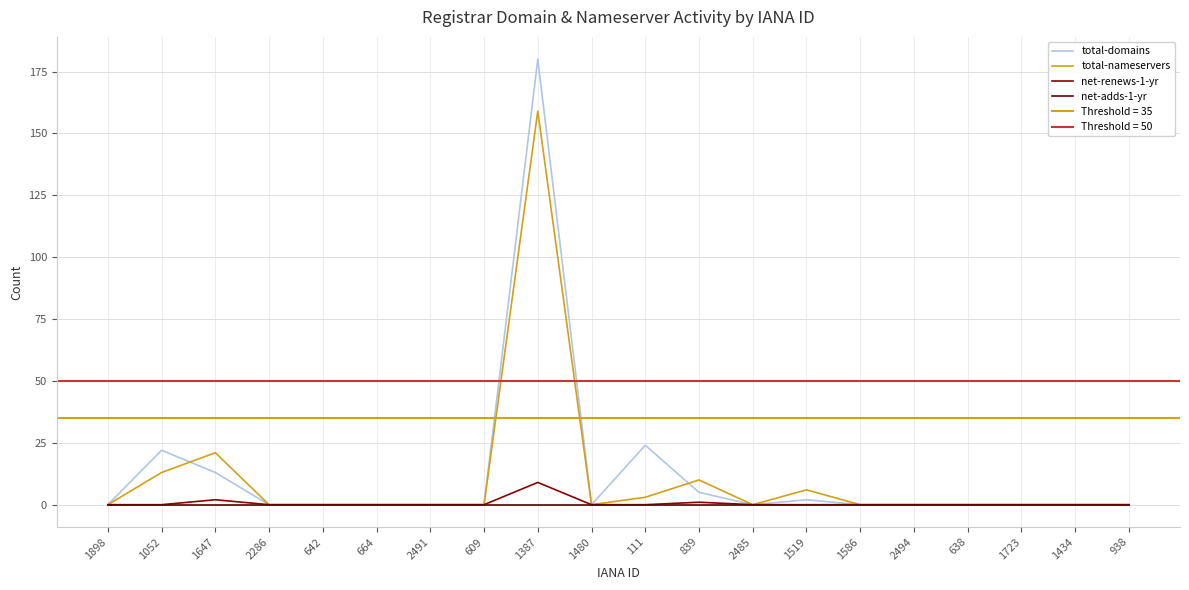

True or false: net-adds-1-yr and total-nameservers cross at least once.

False